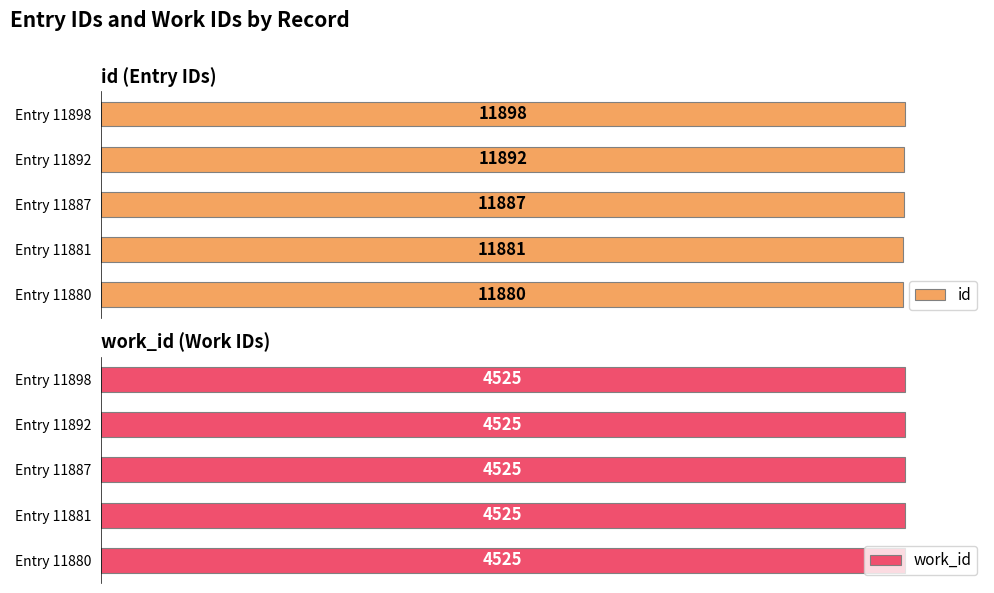

What is the value of the id bar at the 5th from the left?

11898.0